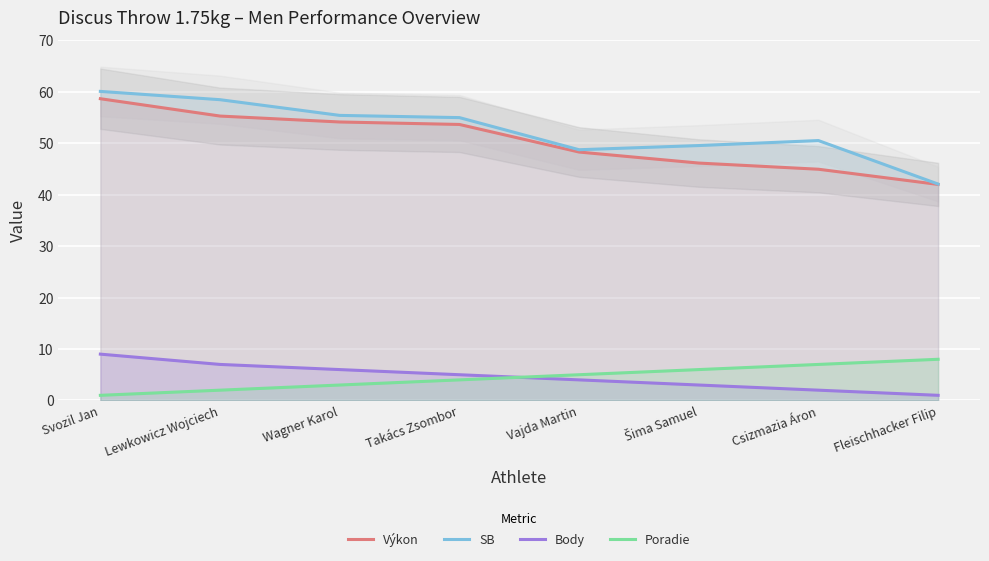

Reading left to right, list all the values displayed in this chart.

Výkon: 58.6	55.2	54.1	53.6	48.3	46.1	44.9	42.0
SB: 60.0	58.4	55.4	55.0	48.7	49.5	50.5	42.0
Body: 9.0	7.0	6.0	5.0	4.0	3.0	2.0	1.0
Poradie: 1.0	2.0	3.0	4.0	5.0	6.0	7.0	8.0